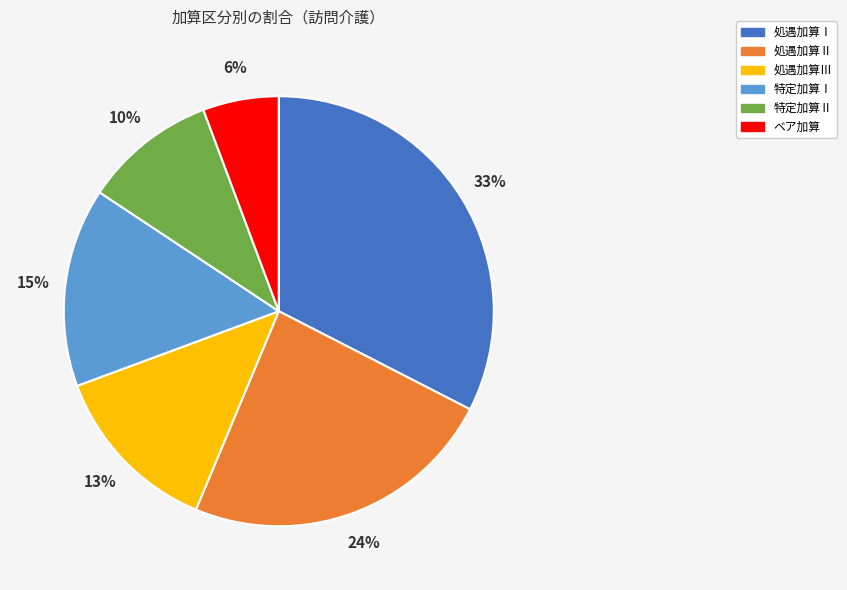

True or false: 特定加算Ⅰ accounts for 8% of the total.

False